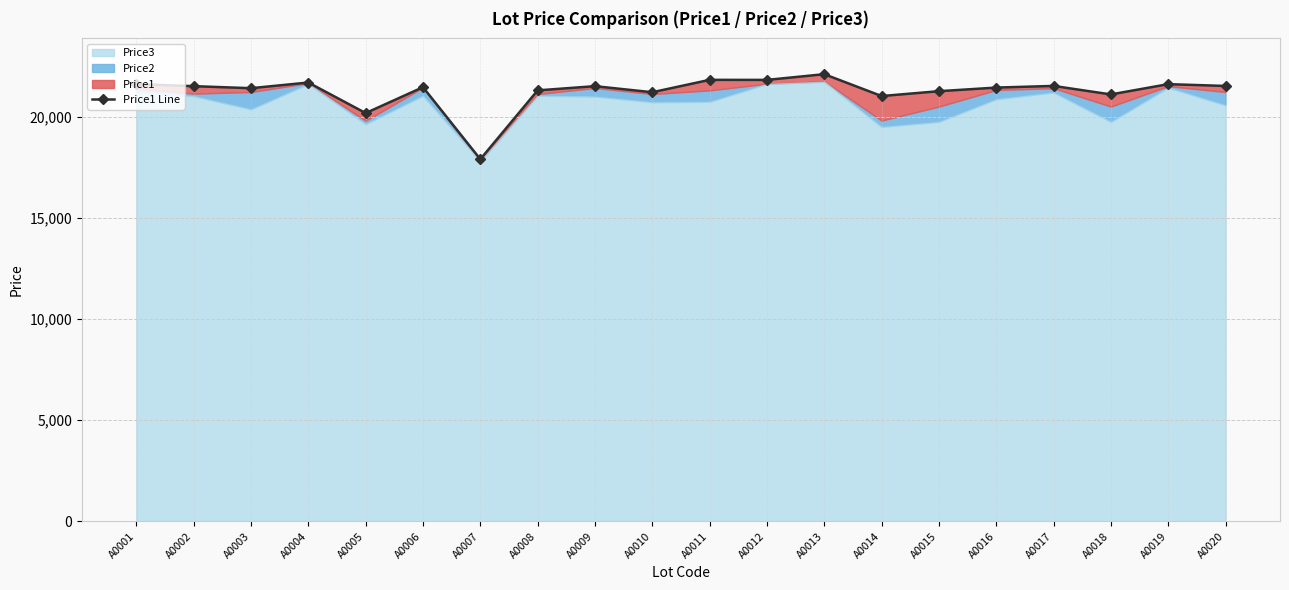

Reading left to right, what are all the values shown in this chart?

A0001=21609	A0002=21509	A0003=21409	A0004=21689	A0005=20179	A0006=21459	A0007=17899	A0008=21301	A0009=21509	A0010=21209	A0011=21821	A0012=21819	A0013=22101	A0014=21021	A0015=21261	A0016=21439	A0017=21521	A0018=21101	A0019=21609	A0020=21519